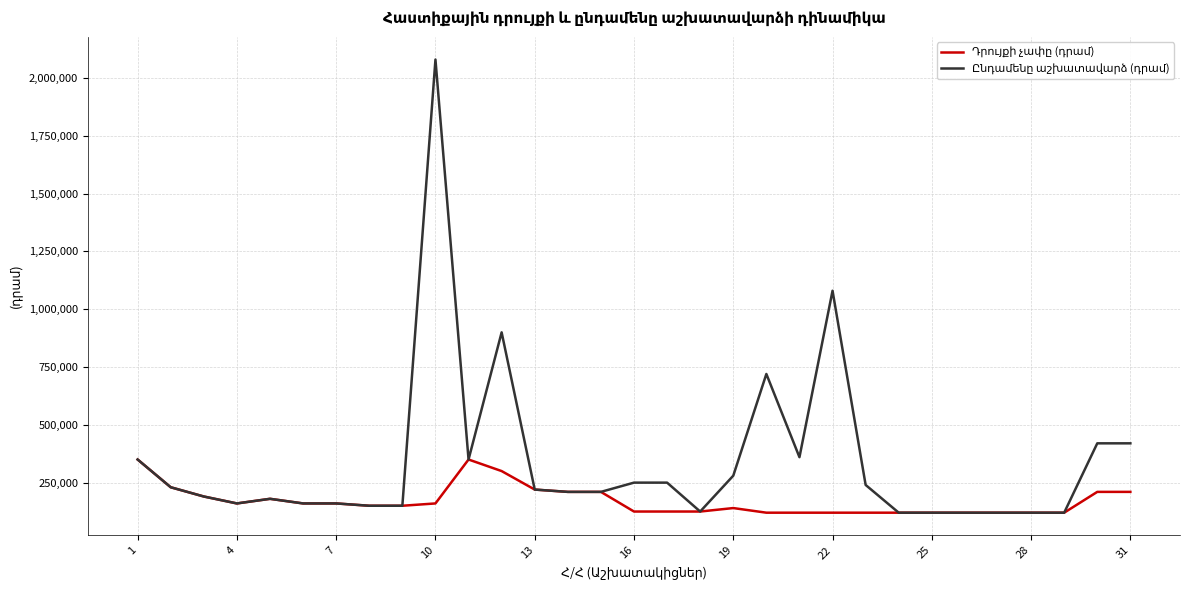

What is the minimum value shown in the chart?

120000